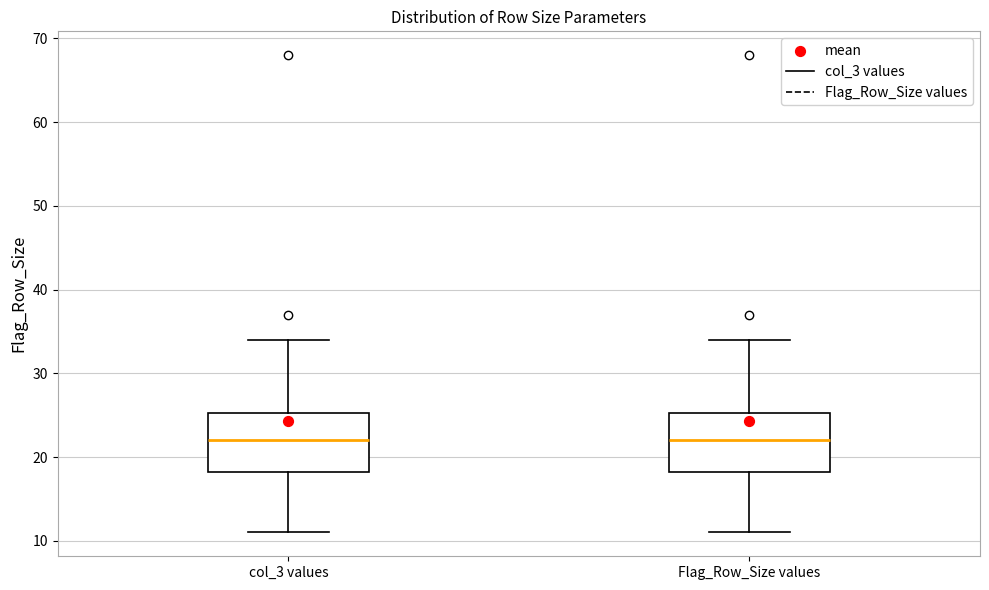

Reading left to right, read every box against the y-axis: the position of its median line, the range the box covers, and the ends of its whiskers. The values are not printed on the chart, so give them approximately, as read against the axis.

col_3 values: median 22, box 18 to 25, whiskers 11 to 34
Flag_Row_Size values: median 22, box 18 to 25, whiskers 11 to 34